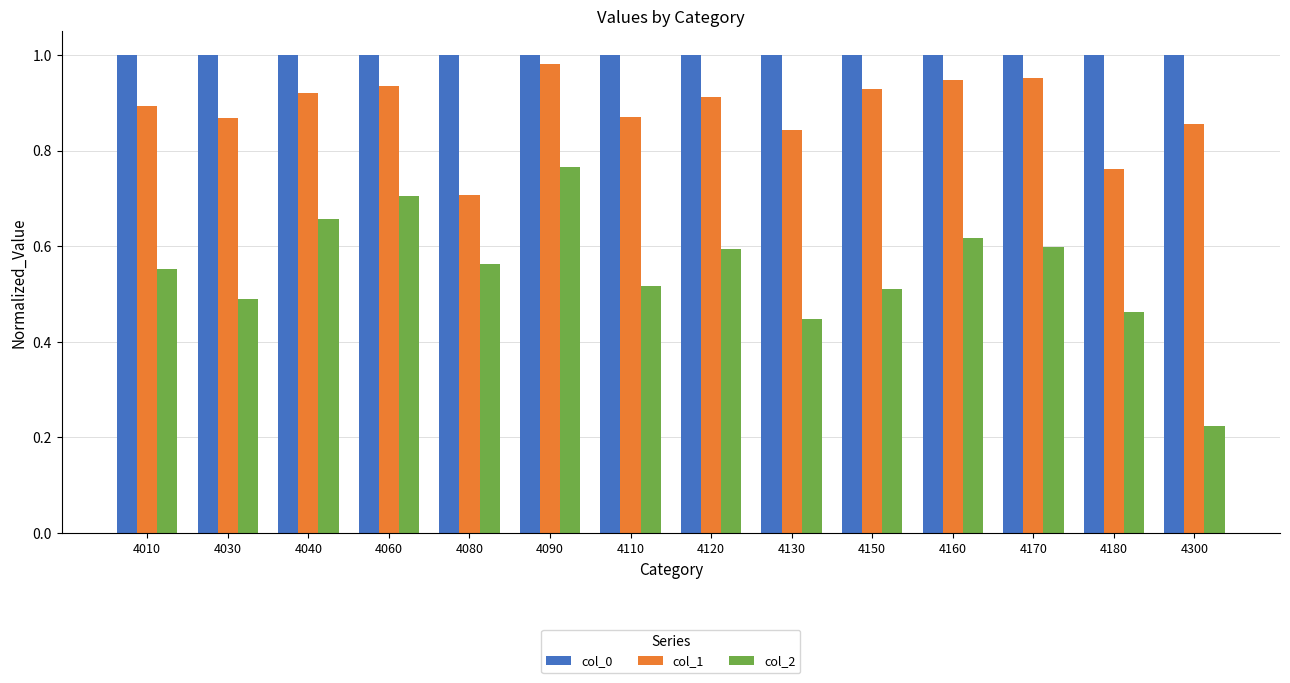

What is the sum of the col_0 values at 4010 and 4030?

2.0